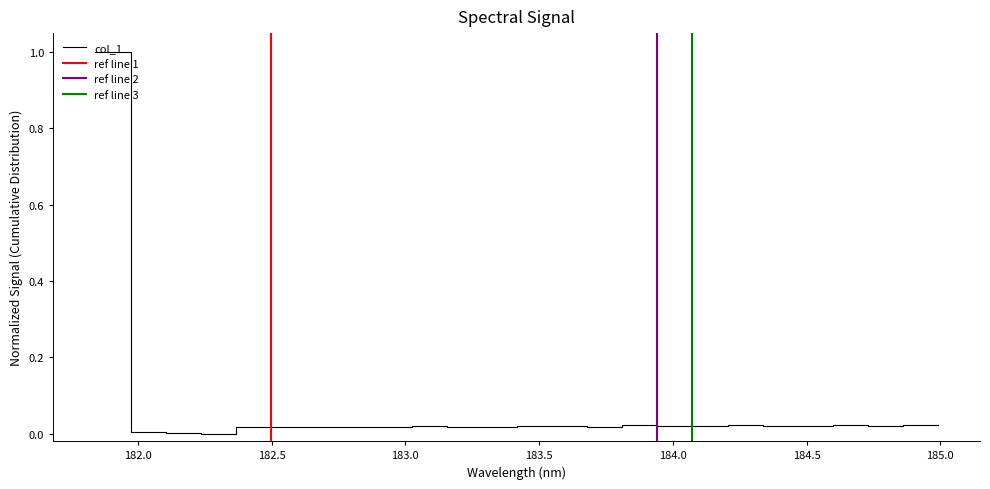

What is the highest value of the col_1 series?

1.0